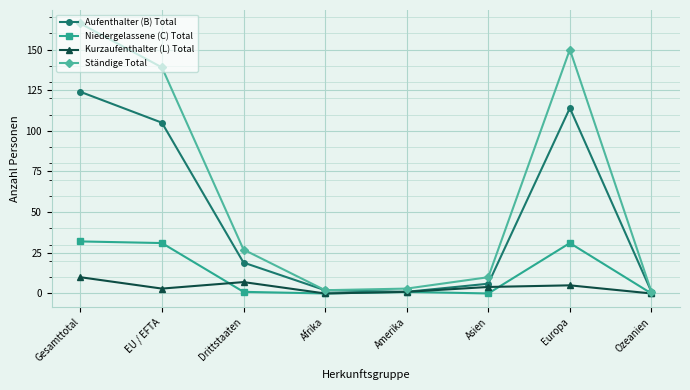

List the series in order of their peak value, highest first.

Ständige Total, Aufenthalter (B) Total, Niedergelassene (C) Total, Kurzaufenthalter (L) Total